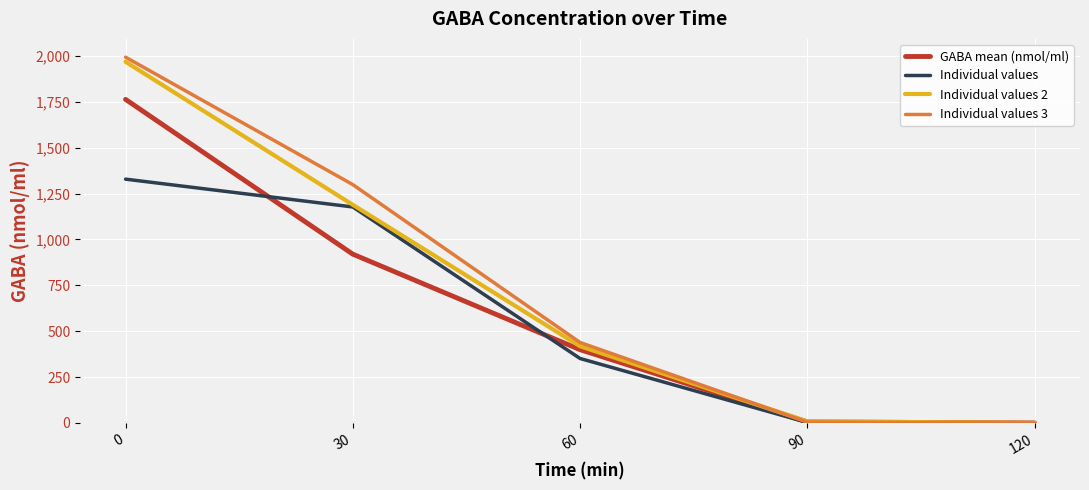

Rank the series by their average value, from highest to lowest.

Individual values 3, Individual values 2, GABA mean (nmol/ml), Individual values